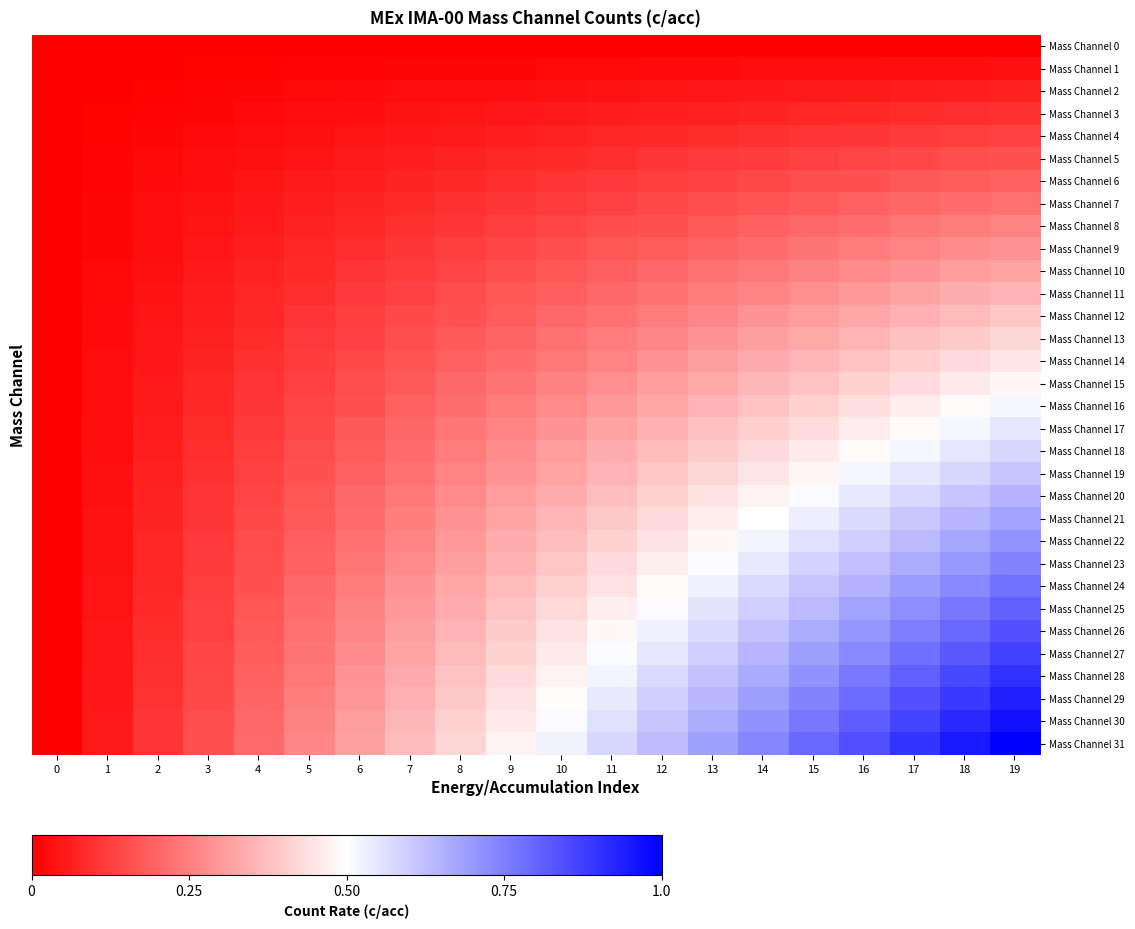

Reading right to left, what are all the values shown in this chart?

Mass Channel 0: 19=0.0	18=0.0	17=0.0	16=0.0	15=0.0	14=0.0	13=0.0	12=0.0	11=0.0	10=0.0	9=0.0	8=0.0	7=0.0	6=0.0	5=0.0	4=0.0	3=0.0	2=0.0	1=0.0	0=0.0
Mass Channel 1: 19=0.0	18=0.0	17=0.0	16=0.0	15=0.0	14=0.0	13=0.0	12=0.0	11=0.0	10=0.0	9=0.0	8=0.0	7=0.0	6=0.0	5=0.0	4=0.0	3=0.0	2=0.0	1=0.0	0=0.0
Mass Channel 2: 19=0.1	18=0.1	17=0.1	16=0.1	15=0.1	14=0.0	13=0.0	12=0.0	11=0.0	10=0.0	9=0.0	8=0.0	7=0.0	6=0.0	5=0.0	4=0.0	3=0.0	2=0.0	1=0.0	0=0.0
Mass Channel 3: 19=0.1	18=0.1	17=0.1	16=0.1	15=0.1	14=0.1	13=0.1	12=0.1	11=0.1	10=0.1	9=0.0	8=0.0	7=0.0	6=0.0	5=0.0	4=0.0	3=0.0	2=0.0	1=0.0	0=0.0
Mass Channel 4: 19=0.1	18=0.1	17=0.1	16=0.1	15=0.1	14=0.1	13=0.1	12=0.1	11=0.1	10=0.1	9=0.1	8=0.1	7=0.0	6=0.0	5=0.0	4=0.0	3=0.0	2=0.0	1=0.0	0=0.0
Mass Channel 5: 19=0.2	18=0.2	17=0.1	16=0.1	15=0.1	14=0.1	13=0.1	12=0.1	11=0.1	10=0.1	9=0.1	8=0.1	7=0.1	6=0.1	5=0.0	4=0.0	3=0.0	2=0.0	1=0.0	0=0.0
Mass Channel 6: 19=0.2	18=0.2	17=0.2	16=0.2	15=0.2	14=0.1	13=0.1	12=0.1	11=0.1	10=0.1	9=0.1	8=0.1	7=0.1	6=0.1	5=0.1	4=0.0	3=0.0	2=0.0	1=0.0	0=0.0
Mass Channel 7: 19=0.2	18=0.2	17=0.2	16=0.2	15=0.2	14=0.2	13=0.2	12=0.1	11=0.1	10=0.1	9=0.1	8=0.1	7=0.1	6=0.1	5=0.1	4=0.0	3=0.0	2=0.0	1=0.0	0=0.0
Mass Channel 8: 19=0.3	18=0.2	17=0.2	16=0.2	15=0.2	14=0.2	13=0.2	12=0.2	11=0.1	10=0.1	9=0.1	8=0.1	7=0.1	6=0.1	5=0.1	4=0.1	3=0.0	2=0.0	1=0.0	0=0.0
Mass Channel 9: 19=0.3	18=0.3	17=0.3	16=0.2	15=0.2	14=0.2	13=0.2	12=0.2	11=0.2	10=0.2	9=0.1	8=0.1	7=0.1	6=0.1	5=0.1	4=0.1	3=0.0	2=0.0	1=0.0	0=0.0
Mass Channel 10: 19=0.3	18=0.3	17=0.3	16=0.3	15=0.3	14=0.2	13=0.2	12=0.2	11=0.2	10=0.2	9=0.2	8=0.1	7=0.1	6=0.1	5=0.1	4=0.1	3=0.1	2=0.0	1=0.0	0=0.0
Mass Channel 11: 19=0.4	18=0.3	17=0.3	16=0.3	15=0.3	14=0.3	13=0.2	12=0.2	11=0.2	10=0.2	9=0.2	8=0.1	7=0.1	6=0.1	5=0.1	4=0.1	3=0.1	2=0.0	1=0.0	0=0.0
Mass Channel 12: 19=0.4	18=0.4	17=0.3	16=0.3	15=0.3	14=0.3	13=0.3	12=0.2	11=0.2	10=0.2	9=0.2	8=0.2	7=0.1	6=0.1	5=0.1	4=0.1	3=0.1	2=0.0	1=0.0	0=0.0
Mass Channel 13: 19=0.4	18=0.4	17=0.4	16=0.4	15=0.3	14=0.3	13=0.3	12=0.3	11=0.2	10=0.2	9=0.2	8=0.2	7=0.2	6=0.1	5=0.1	4=0.1	3=0.1	2=0.0	1=0.0	0=0.0
Mass Channel 14: 19=0.5	18=0.4	17=0.4	16=0.4	15=0.4	14=0.3	13=0.3	12=0.3	11=0.3	10=0.2	9=0.2	8=0.2	7=0.2	6=0.1	5=0.1	4=0.1	3=0.1	2=0.0	1=0.0	0=0.0
Mass Channel 15: 19=0.5	18=0.5	17=0.4	16=0.4	15=0.4	14=0.4	13=0.3	12=0.3	11=0.3	10=0.3	9=0.2	8=0.2	7=0.2	6=0.2	5=0.1	4=0.1	3=0.1	2=0.1	1=0.0	0=0.0
Mass Channel 16: 19=0.5	18=0.5	17=0.5	16=0.4	15=0.4	14=0.4	13=0.4	12=0.3	11=0.3	10=0.3	9=0.2	8=0.2	7=0.2	6=0.2	5=0.1	4=0.1	3=0.1	2=0.1	1=0.0	0=0.0
Mass Channel 17: 19=0.5	18=0.5	17=0.5	16=0.5	15=0.4	14=0.4	13=0.4	12=0.3	11=0.3	10=0.3	9=0.3	8=0.2	7=0.2	6=0.2	5=0.1	4=0.1	3=0.1	2=0.1	1=0.0	0=0.0
Mass Channel 18: 19=0.6	18=0.6	17=0.5	16=0.5	15=0.5	14=0.4	13=0.4	12=0.4	11=0.3	10=0.3	9=0.3	8=0.2	7=0.2	6=0.2	5=0.2	4=0.1	3=0.1	2=0.1	1=0.0	0=0.0
Mass Channel 19: 19=0.6	18=0.6	17=0.5	16=0.5	15=0.5	14=0.5	13=0.4	12=0.4	11=0.4	10=0.3	9=0.3	8=0.3	7=0.2	6=0.2	5=0.2	4=0.1	3=0.1	2=0.1	1=0.0	0=0.0
Mass Channel 20: 19=0.6	18=0.6	17=0.6	16=0.5	15=0.5	14=0.5	13=0.4	12=0.4	11=0.4	10=0.3	9=0.3	8=0.3	7=0.2	6=0.2	5=0.2	4=0.1	3=0.1	2=0.1	1=0.0	0=0.0
Mass Channel 21: 19=0.7	18=0.6	17=0.6	16=0.6	15=0.5	14=0.5	13=0.5	12=0.4	11=0.4	10=0.4	9=0.3	8=0.3	7=0.2	6=0.2	5=0.2	4=0.1	3=0.1	2=0.1	1=0.0	0=0.0
Mass Channel 22: 19=0.7	18=0.7	17=0.6	16=0.6	15=0.6	14=0.5	13=0.5	12=0.4	11=0.4	10=0.4	9=0.3	8=0.3	7=0.3	6=0.2	5=0.2	4=0.1	3=0.1	2=0.1	1=0.0	0=0.0
Mass Channel 23: 19=0.7	18=0.7	17=0.7	16=0.6	15=0.6	14=0.5	13=0.5	12=0.5	11=0.4	10=0.4	9=0.4	8=0.3	7=0.3	6=0.2	5=0.2	4=0.2	3=0.1	2=0.1	1=0.0	0=0.0
Mass Channel 24: 19=0.8	18=0.7	17=0.7	16=0.7	15=0.6	14=0.6	13=0.5	12=0.5	11=0.4	10=0.4	9=0.4	8=0.3	7=0.3	6=0.2	5=0.2	4=0.2	3=0.1	2=0.1	1=0.0	0=0.0
Mass Channel 25: 19=0.8	18=0.8	17=0.7	16=0.7	15=0.6	14=0.6	13=0.6	12=0.5	11=0.5	10=0.4	9=0.4	8=0.3	7=0.3	6=0.3	5=0.2	4=0.2	3=0.1	2=0.1	1=0.0	0=0.0
Mass Channel 26: 19=0.8	18=0.8	17=0.8	16=0.7	15=0.7	14=0.6	13=0.6	12=0.5	11=0.5	10=0.4	9=0.4	8=0.4	7=0.3	6=0.3	5=0.2	4=0.2	3=0.1	2=0.1	1=0.0	0=0.0
Mass Channel 27: 19=0.9	18=0.8	17=0.8	16=0.7	15=0.7	14=0.6	13=0.6	12=0.6	11=0.5	10=0.5	9=0.4	8=0.4	7=0.3	6=0.3	5=0.2	4=0.2	3=0.1	2=0.1	1=0.0	0=0.0
Mass Channel 28: 19=0.9	18=0.9	17=0.8	16=0.8	15=0.7	14=0.7	13=0.6	12=0.6	11=0.5	10=0.5	9=0.4	8=0.4	7=0.3	6=0.3	5=0.2	4=0.2	3=0.1	2=0.1	1=0.0	0=0.0
Mass Channel 29: 19=0.9	18=0.9	17=0.8	16=0.8	15=0.7	14=0.7	13=0.6	12=0.6	11=0.5	10=0.5	9=0.4	8=0.4	7=0.3	6=0.3	5=0.2	4=0.2	3=0.1	2=0.1	1=0.0	0=0.0
Mass Channel 30: 19=1.0	18=0.9	17=0.9	16=0.8	15=0.8	14=0.7	13=0.7	12=0.6	11=0.6	10=0.5	9=0.5	8=0.4	7=0.4	6=0.3	5=0.3	4=0.2	3=0.2	2=0.1	1=0.1	0=0.0
Mass Channel 31: 19=1.0	18=0.9	17=0.9	16=0.8	15=0.8	14=0.7	13=0.7	12=0.6	11=0.6	10=0.5	9=0.5	8=0.4	7=0.4	6=0.3	5=0.3	4=0.2	3=0.2	2=0.1	1=0.1	0=0.0